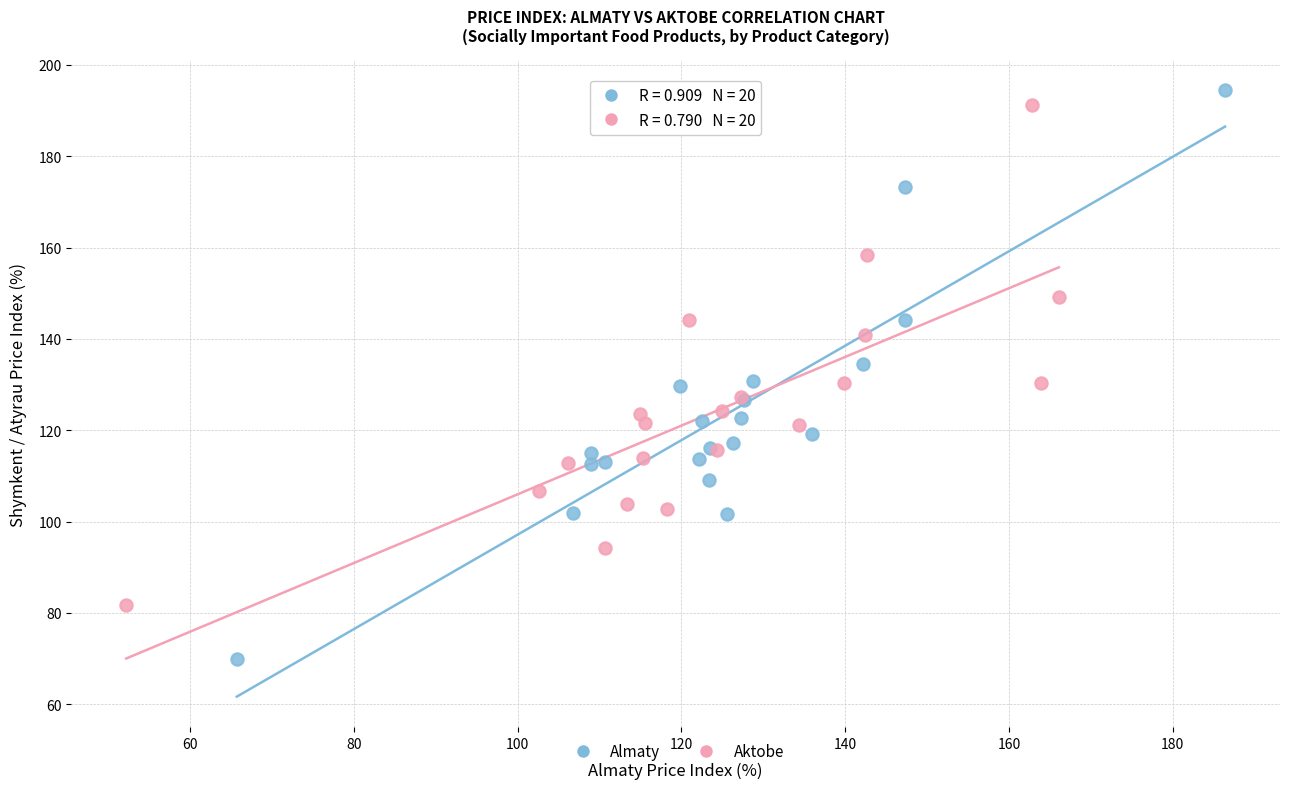

What are all the series names shown in the legend?

Almaty, Aktobe